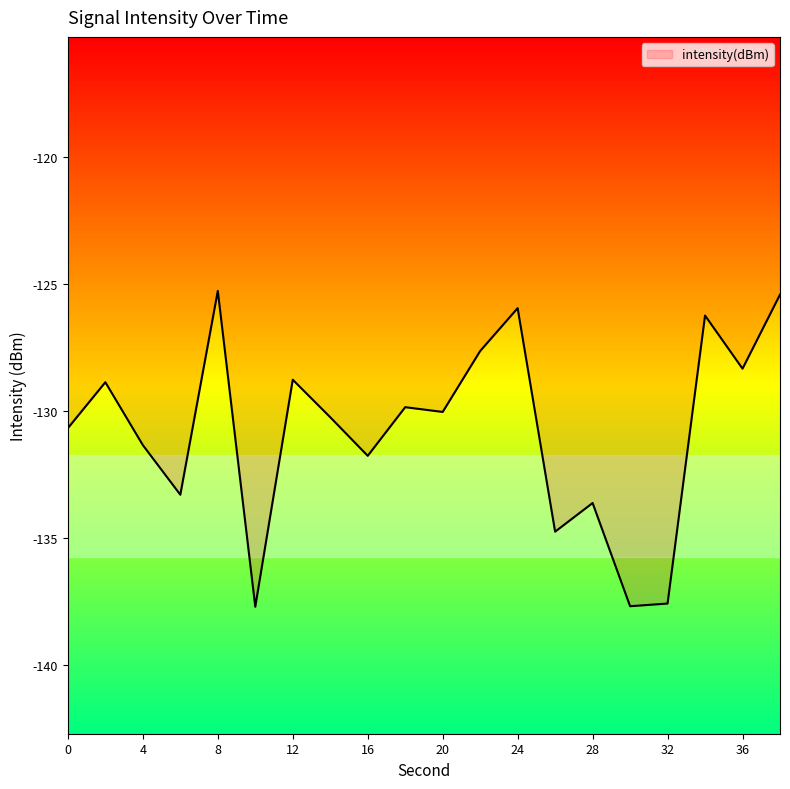

What is the average value?

-130.7